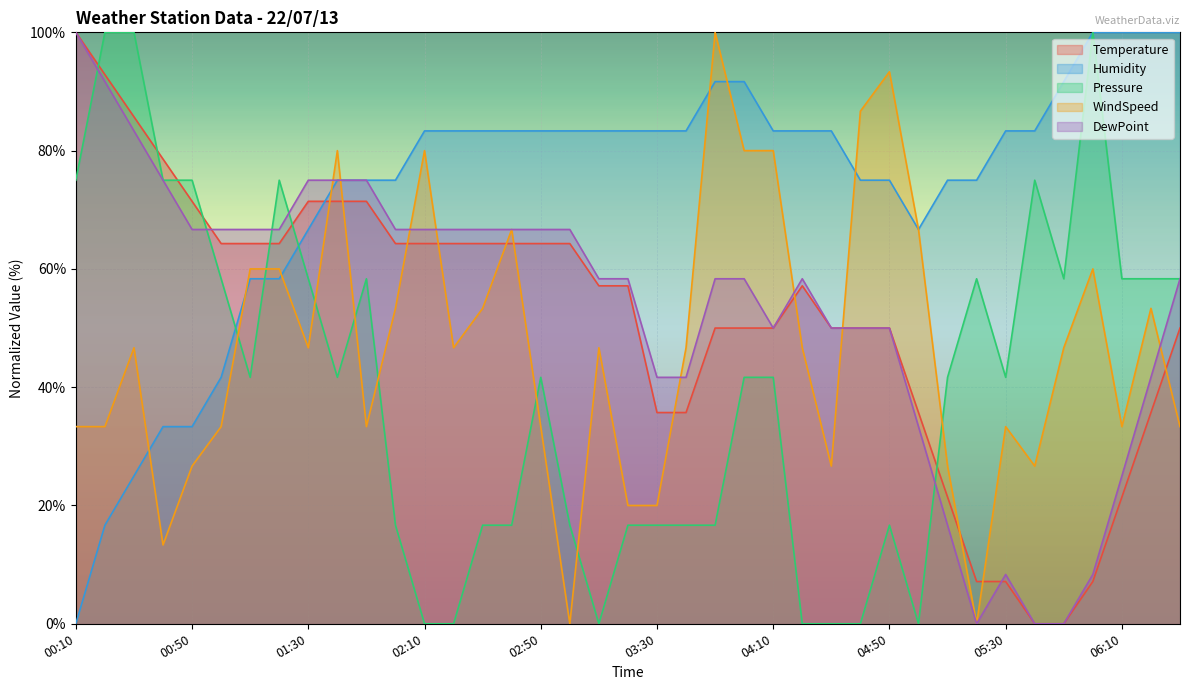

Between which two adjacent categories do WindSpeed and Pressure first intersect?

01:00 and 01:10